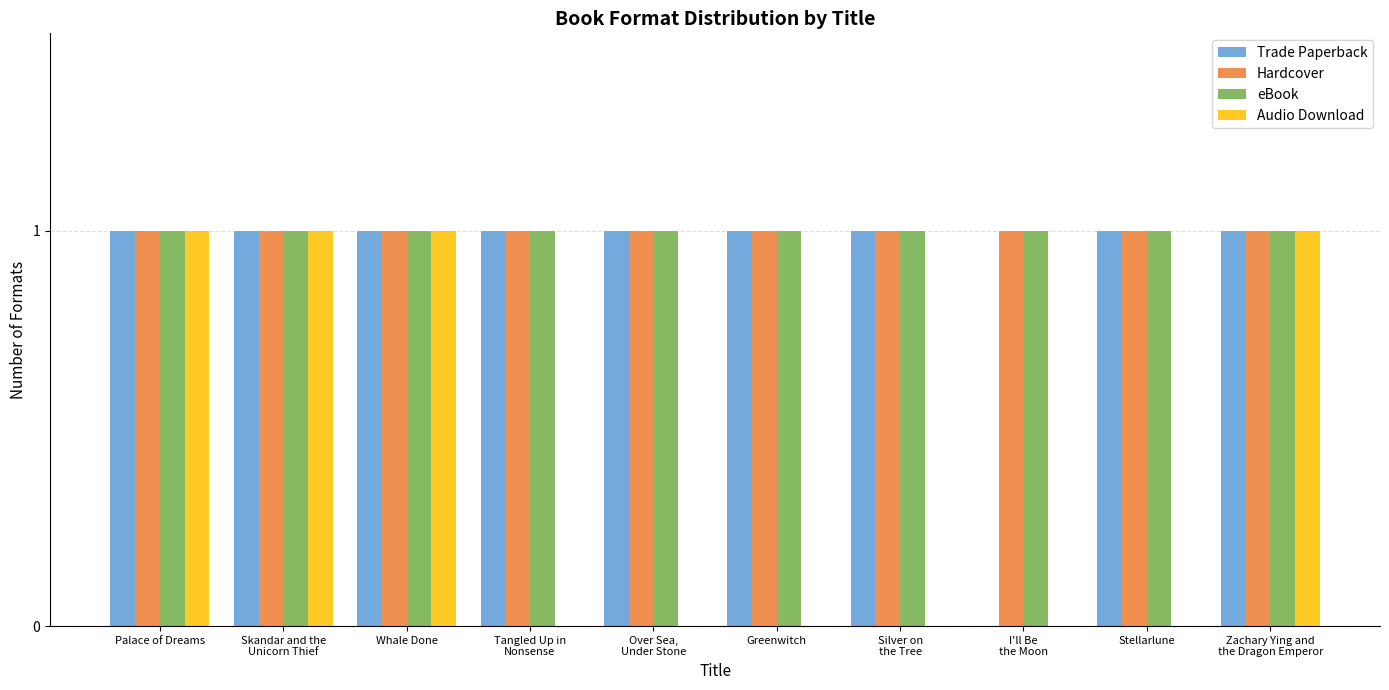

The Trade Paperback series shows 1 at Greenwitch. True or false?

True